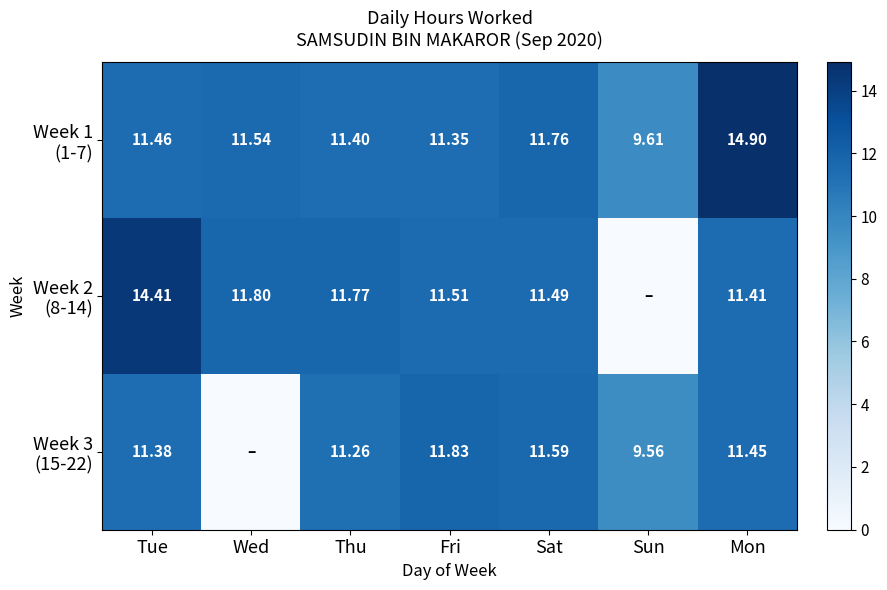

What is the total value across all series at Sun?

19.2